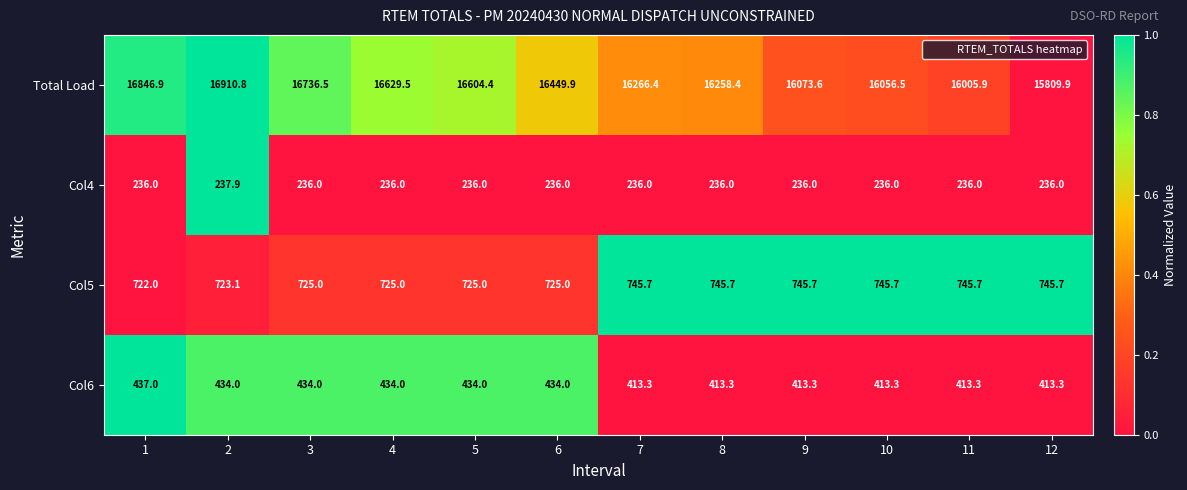

The value of Col6 at 9 is 413.3. True or false?

True